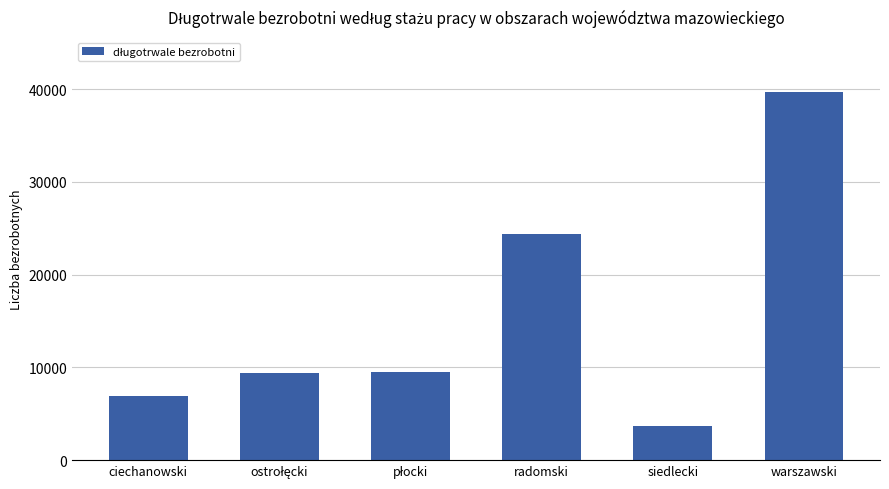

Approximately how many times larger is the value at radomski compared to siedlecki?

6.7